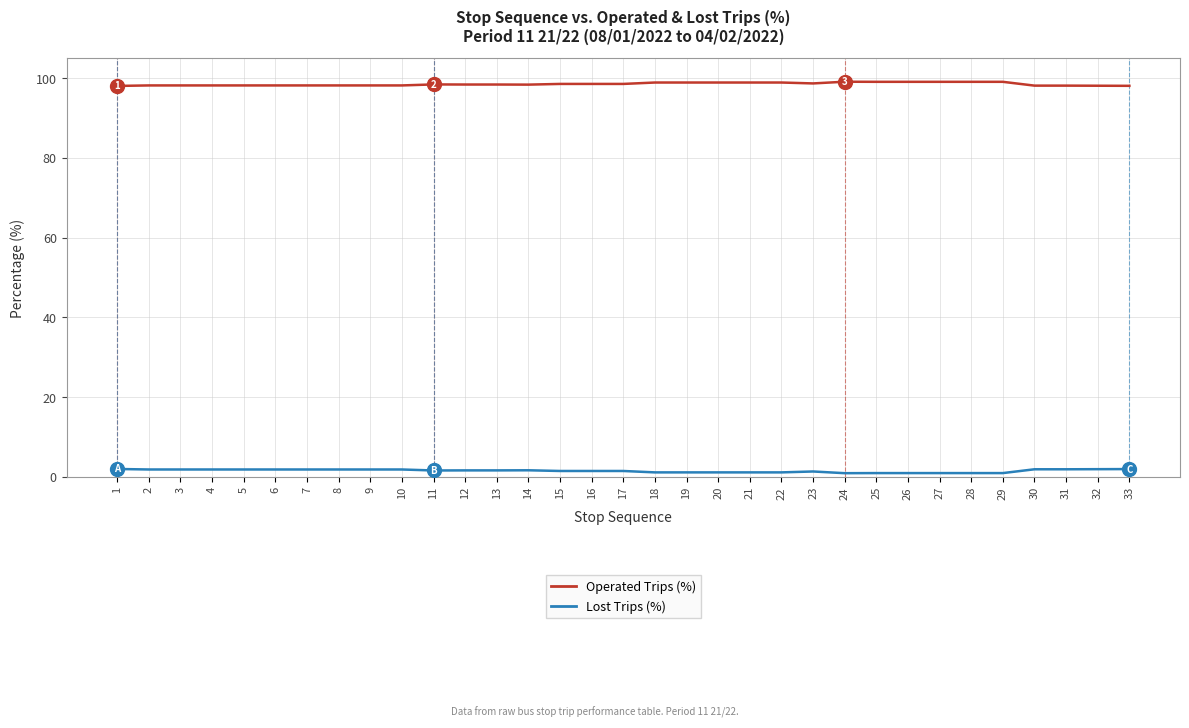

Is it true that Operated Trips (%) equals 98.1 at 4?

True